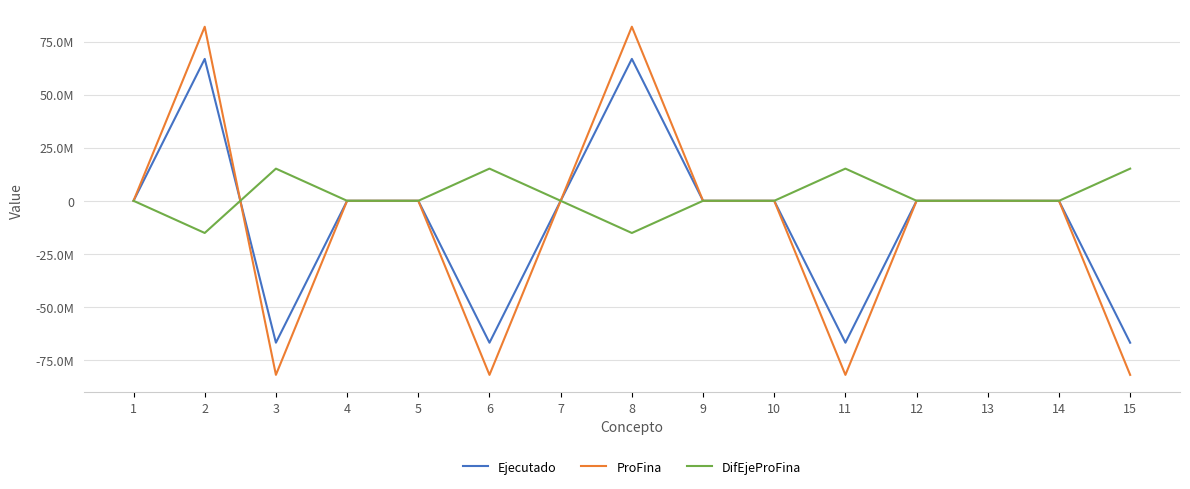

What is the average value of the Ejecutado series?

-8911646.9